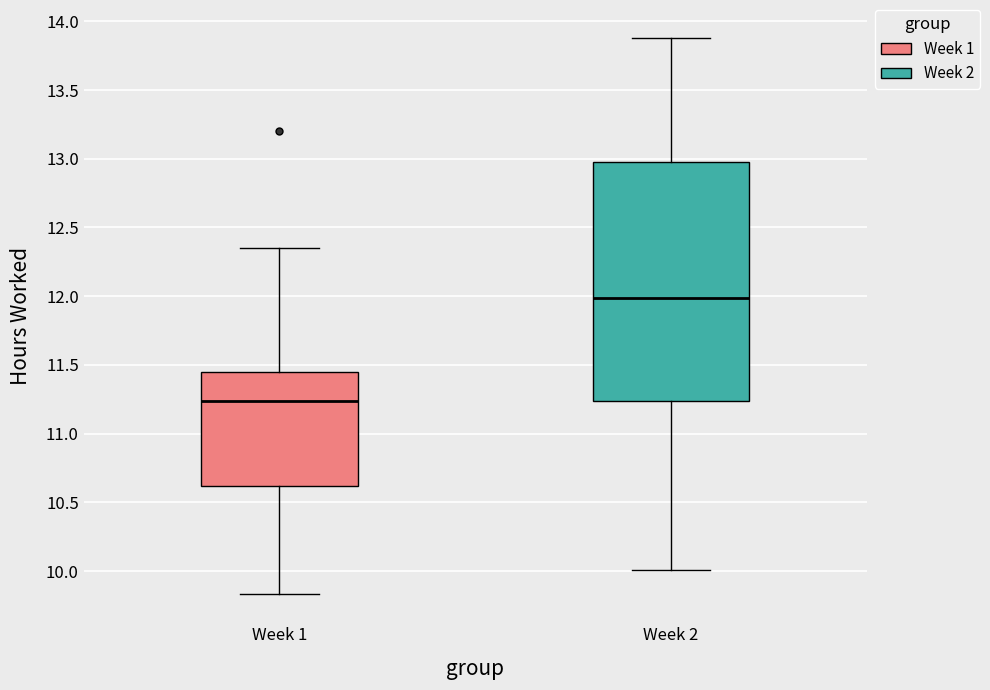

Which box has the highest median line?

Week 2